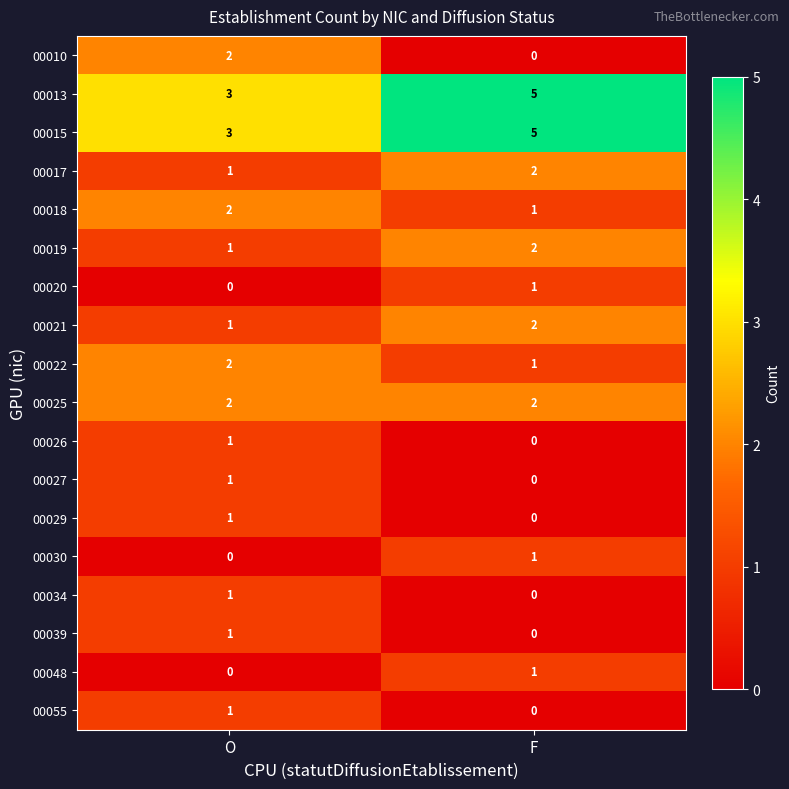

The 00025 series shows 3 at O. True or false?

False